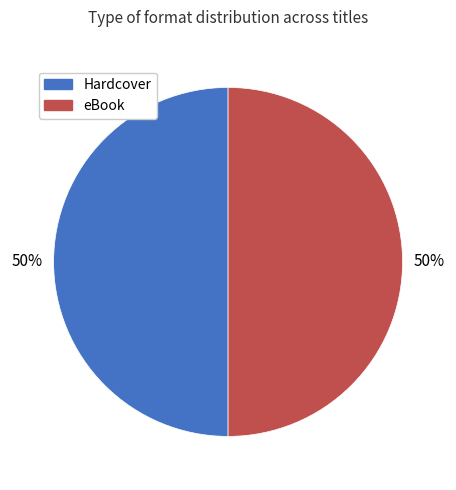

To the nearest percent, what is the average slice percentage?

50%